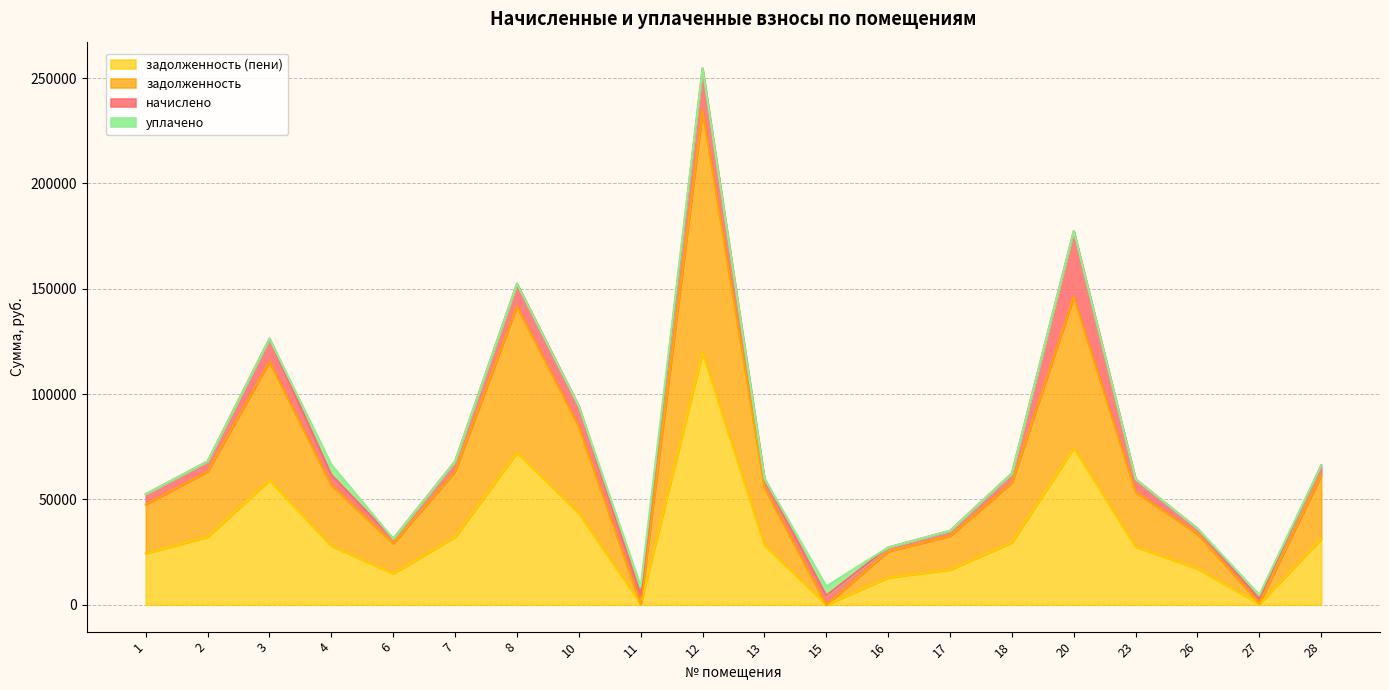

At which category is the sum across all series the highest?

12